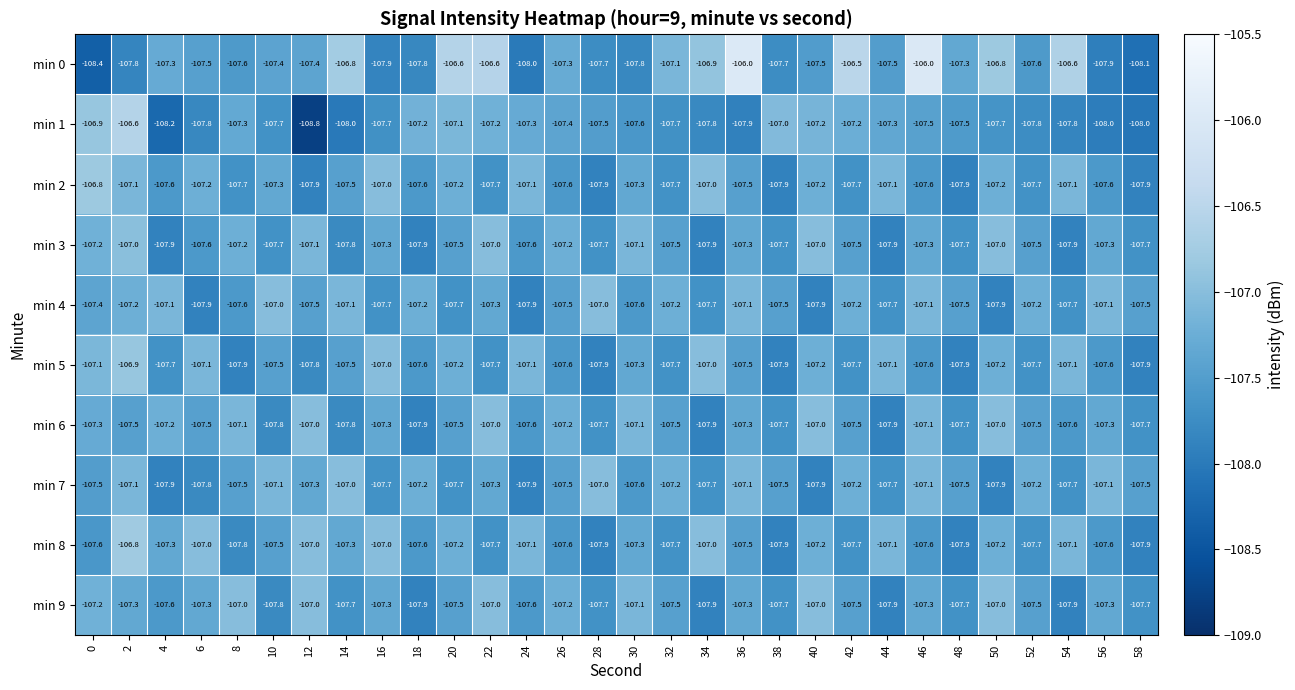

Count the number of categories in the chart.

30